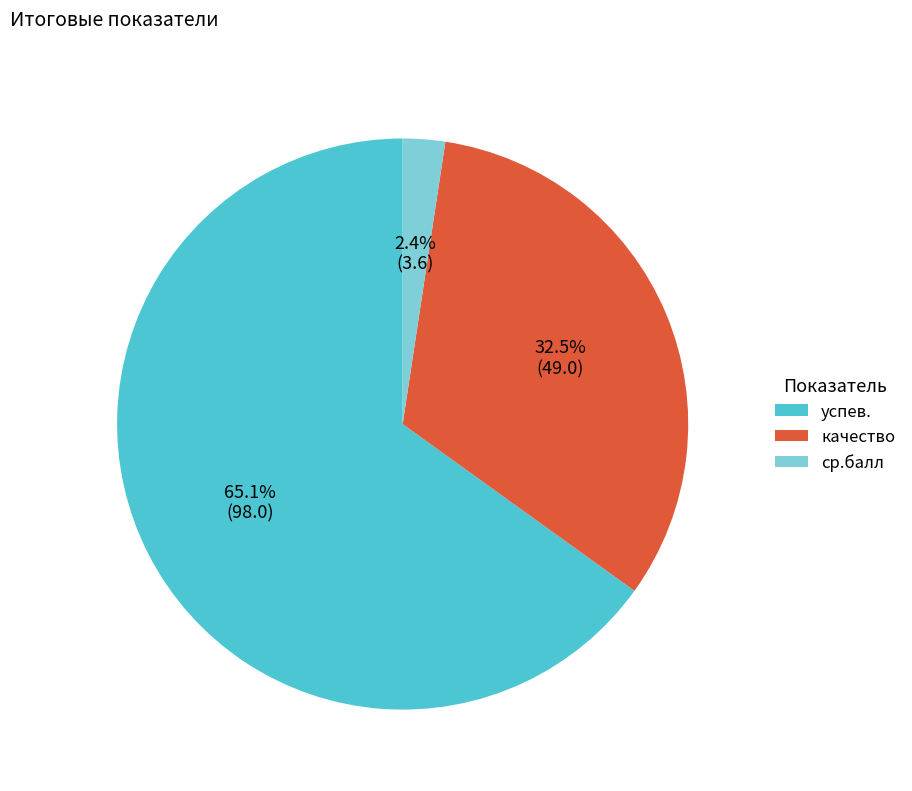

Which slice represents more than half of the pie?

успев.